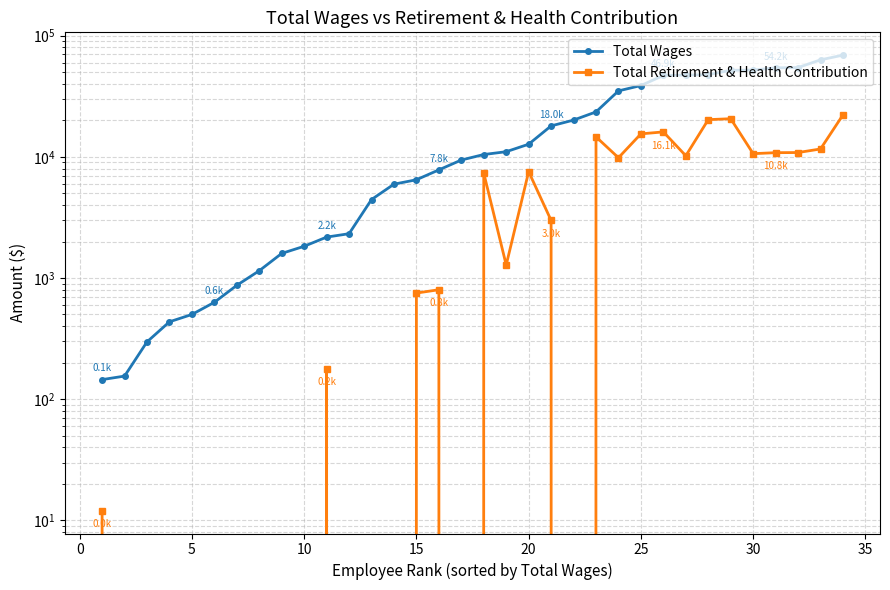

Reading right to left, transcribe all the data shown in this chart.

Total Wages: 69100	63147	54562	54250	51982	51777	47658	47321	46920	38768	35012	23477	20101	18000	12709	11024	10447	9411	7803	6467	5947	4440	2320	2175	1827	1595	1148	870	630	500	435	297	155	145
Total Retirement & Health Contribution: 22174	11610	10848	10821	10619	20633	20268	10206	16059	15470	9828	14620	0	2987	7543	1280	7342	0	800	751	0	0	0	179	0	0	0	0	0	0	0	0	0	12